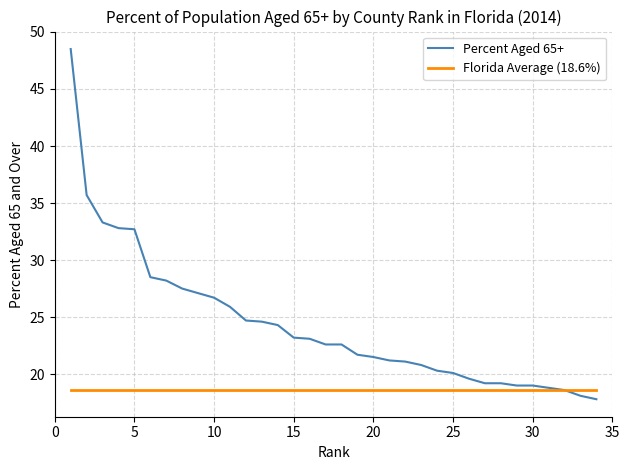

What is the minimum value shown in the chart?

17.8